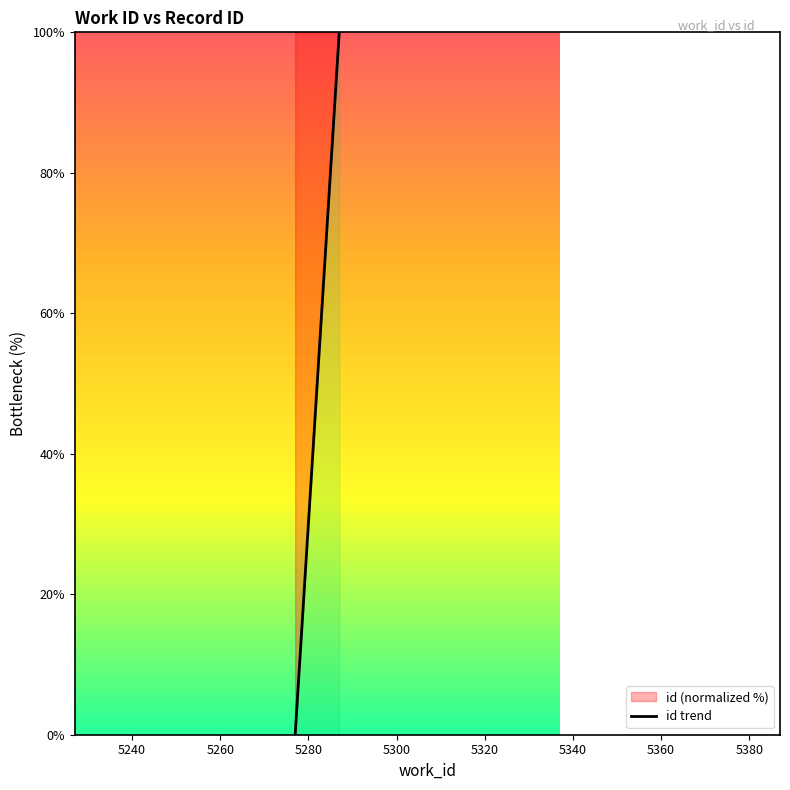

What is the greatest value displayed?

100